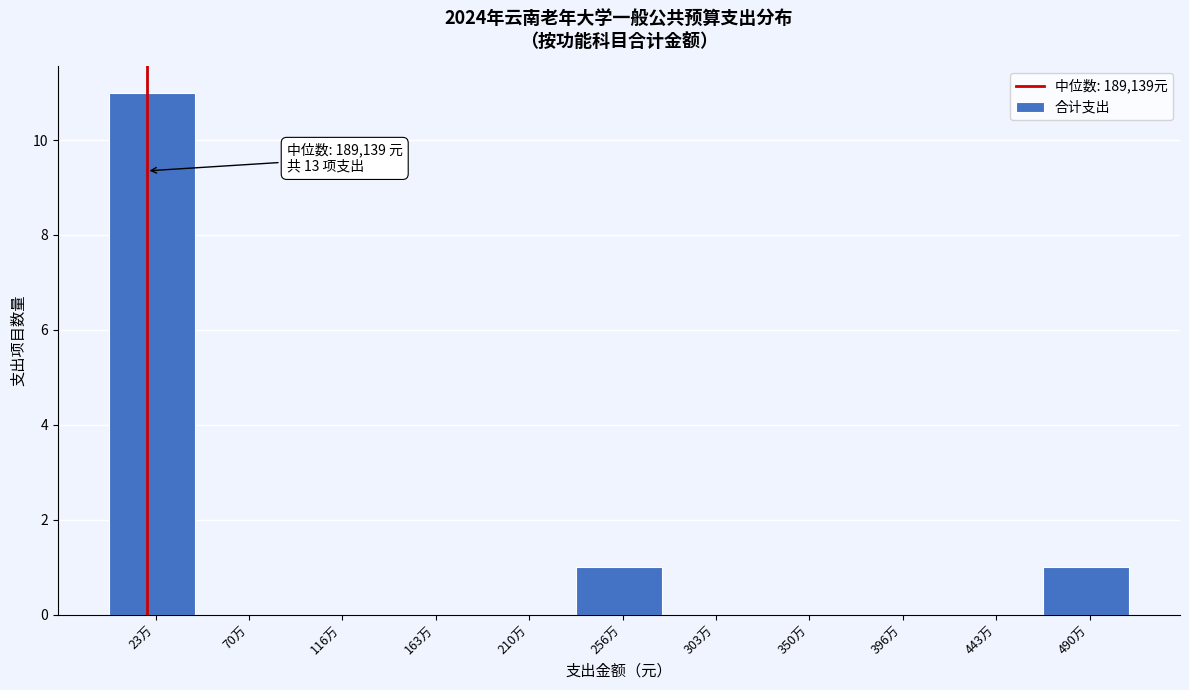

Reading left to right, list all the values displayed in this chart.

23万=11	70万=0	116万=0	163万=0	210万=0	256万=1	303万=0	350万=0	396万=0	443万=0	490万=1